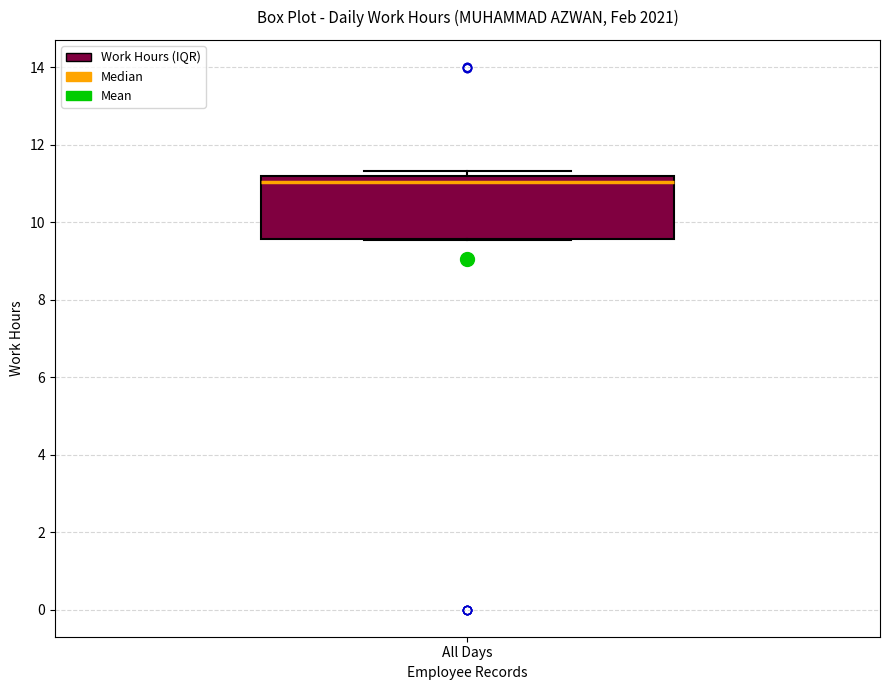

Read this box plot against the y-axis: the position of the median line, the range covered by the box, and the ends of both whiskers. The values are not printed on the chart, so give them approximately, as read against the axis.

median 11.0, box 9.6 to 11.2, whiskers 9.6 to 11.4